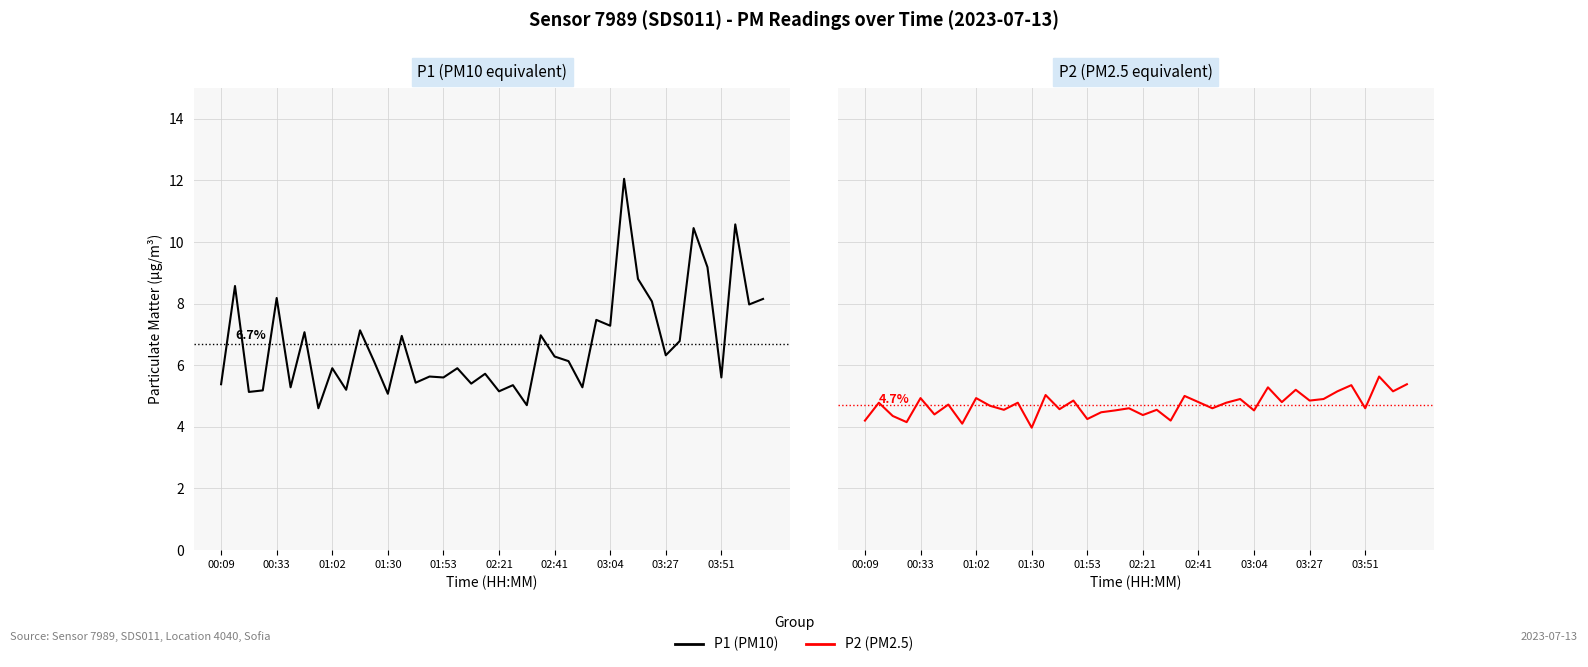

Between 00:33 and 11, which series saw the biggest shift?

P1 (PM10)